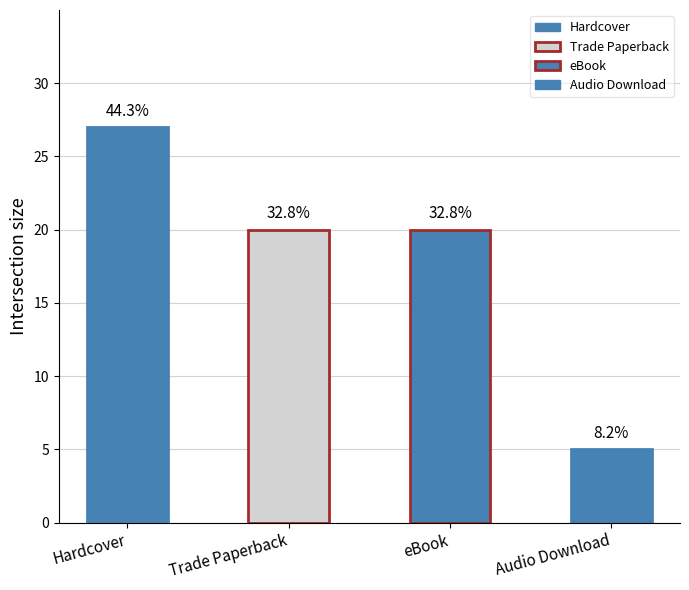

Are the bars grouped side by side (vs. stacked)?

No